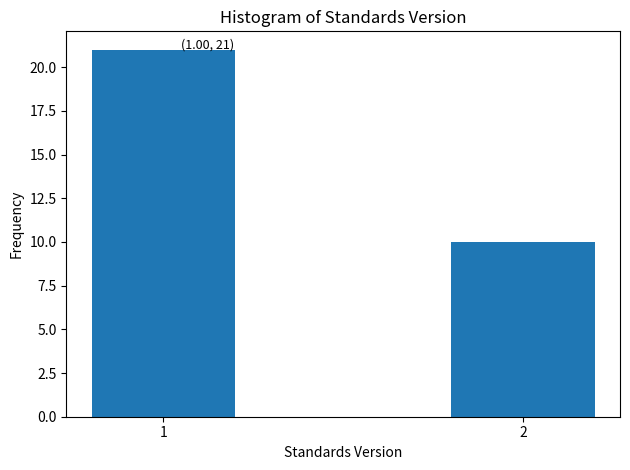

Reading left to right, what are all the values shown in this chart?

21	10